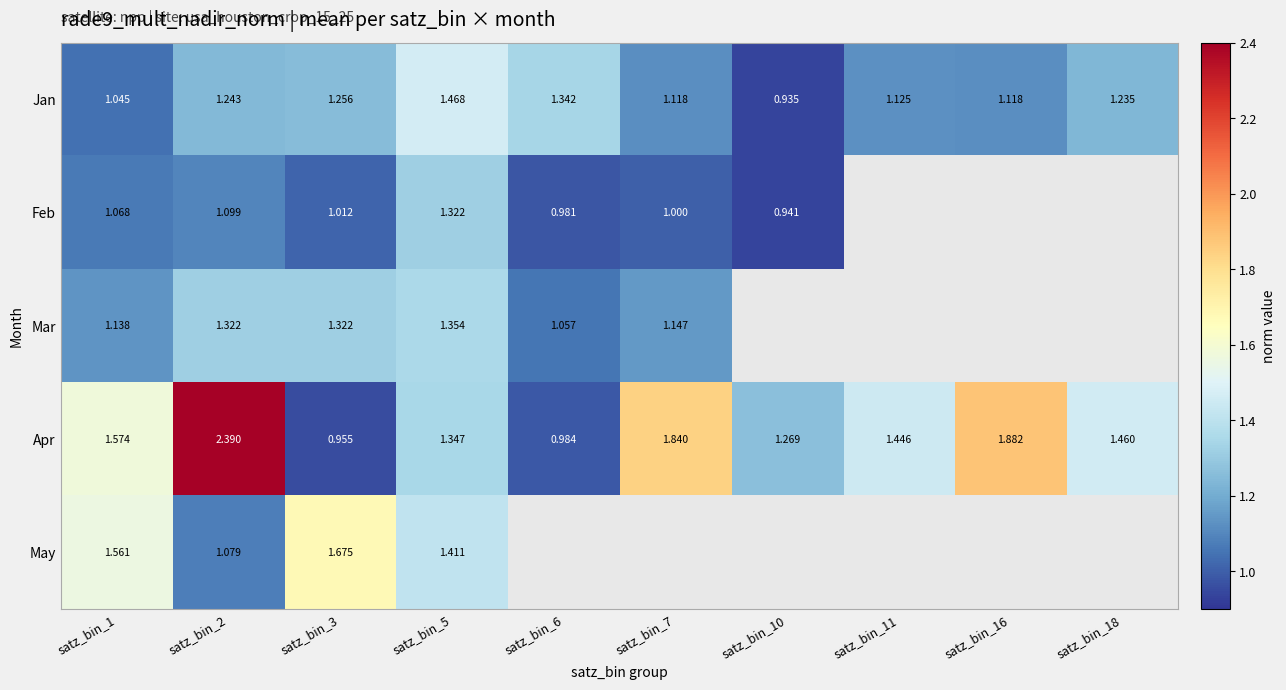

What is the approximate value of Jan at satz_bin_1?

1.0